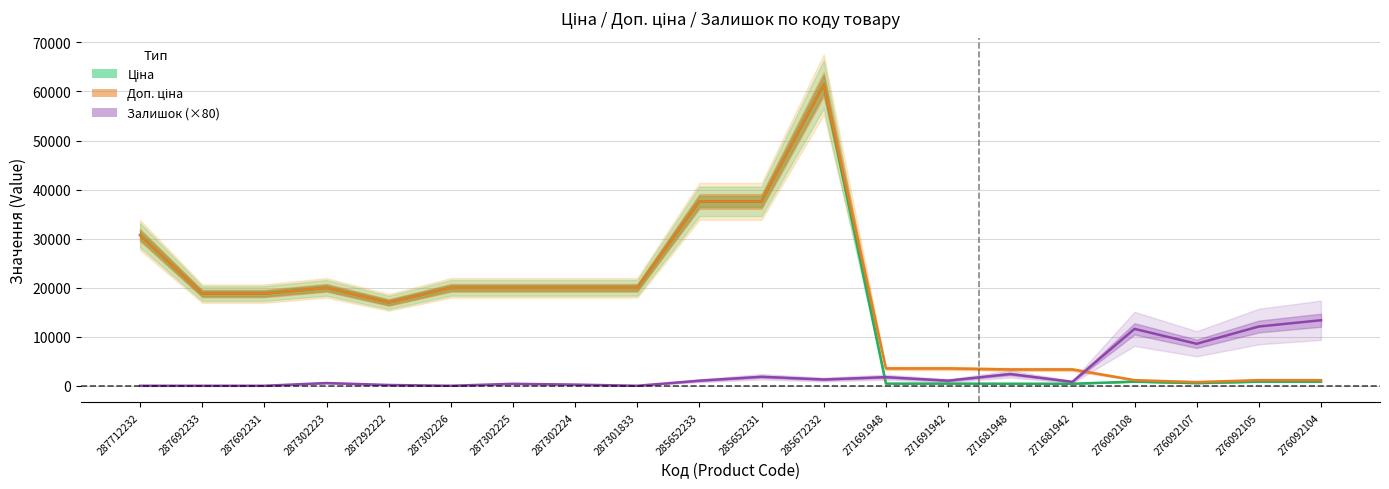

Where do Залишок and Ціна first cross each other?

285672232 and 271691948